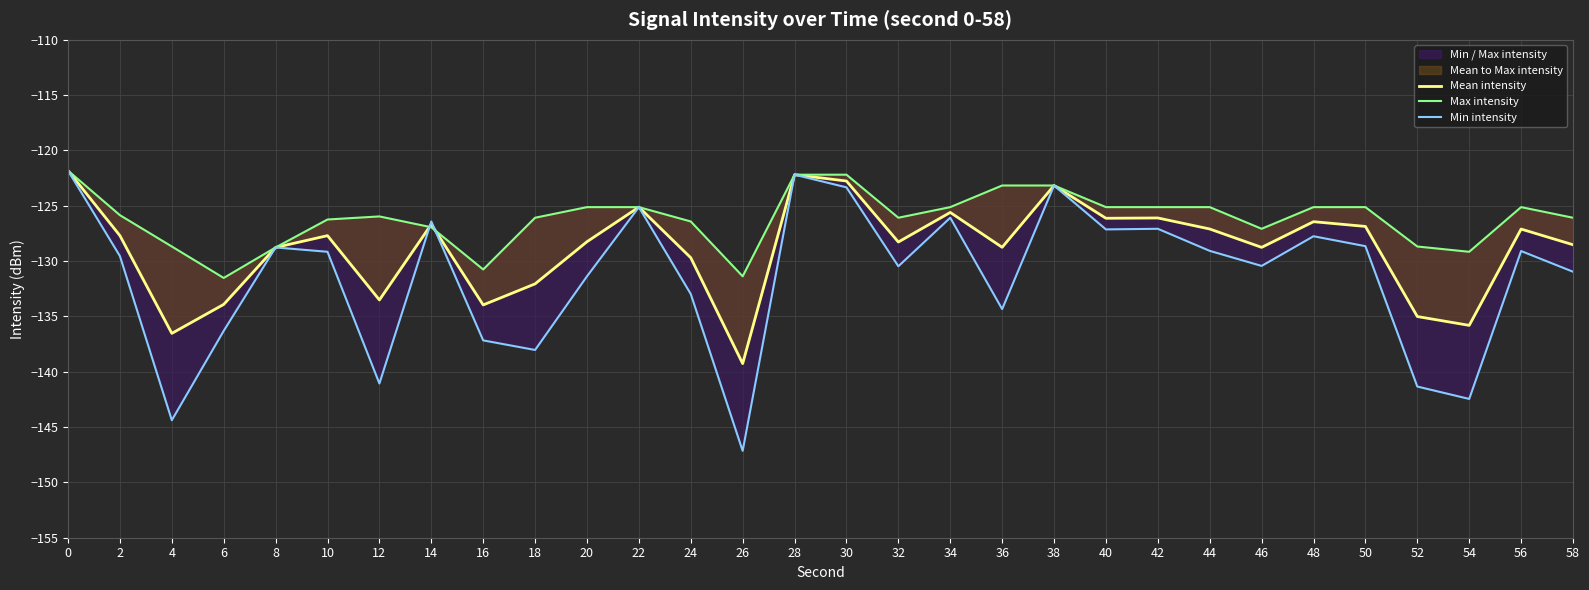

Rank the categories by Max intensity value from highest to lowest.

0, 28, 30, 36, 38, 20, 22, 34, 40, 42, 44, 48, 50, 56, 2, 12, 32, 18, 58, 10, 24, 14, 46, 4, 52, 8, 54, 16, 26, 6